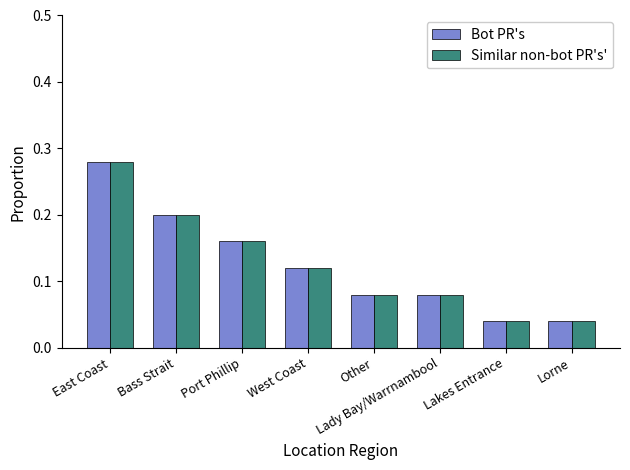

At which label does Similar non-bot PR's' reach its peak?

East Coast